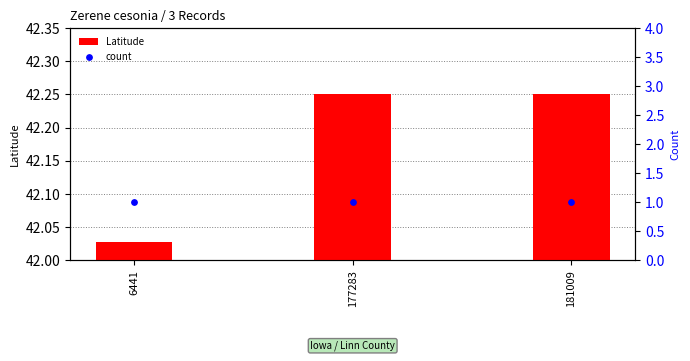

Which series has the largest total across all categories?

Latitude